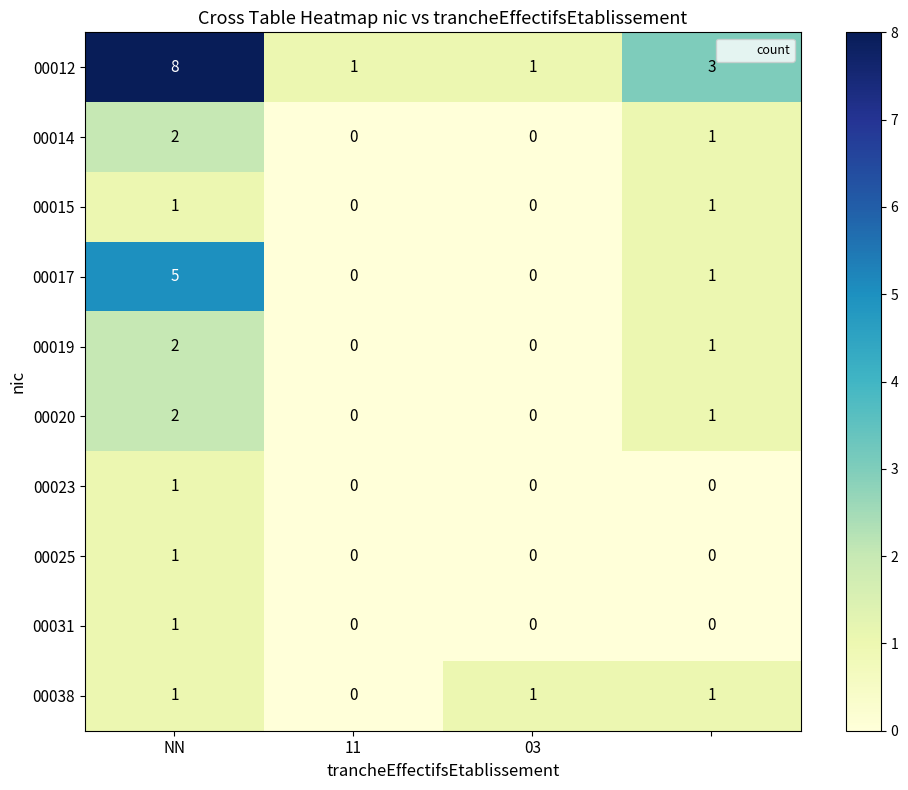

How many 00019 values are between 0 and 2?

4